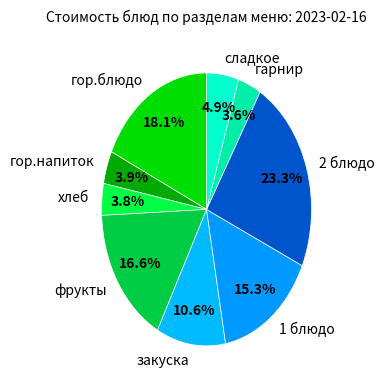

To the nearest percent, what is the difference between the хлеб and закуска slice percentages?

7%